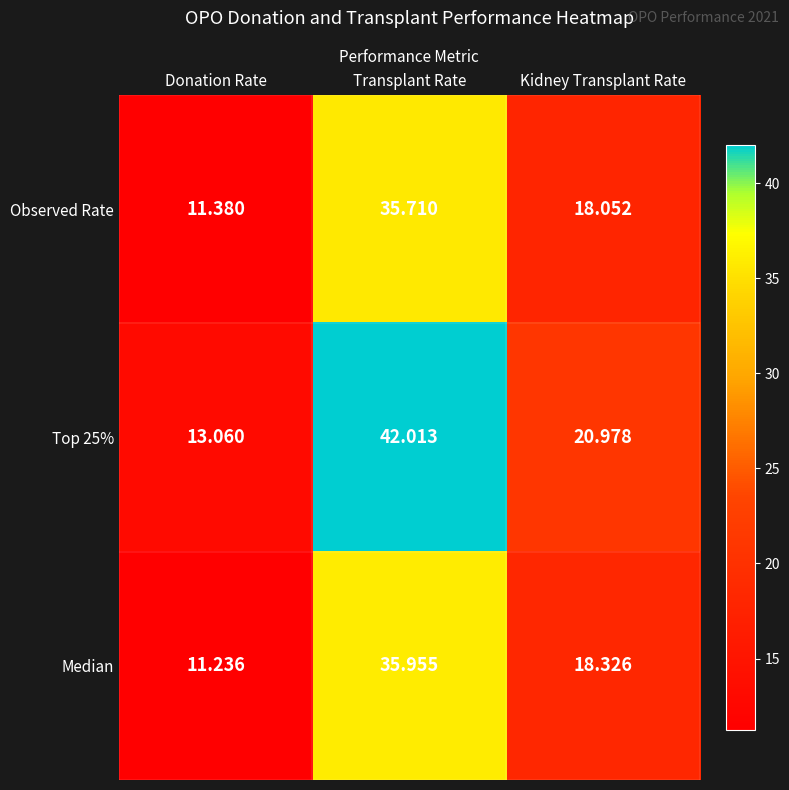

Rank the categories by Top 25% value from highest to lowest.

Transplant Rate, Kidney Transplant Rate, Donation Rate